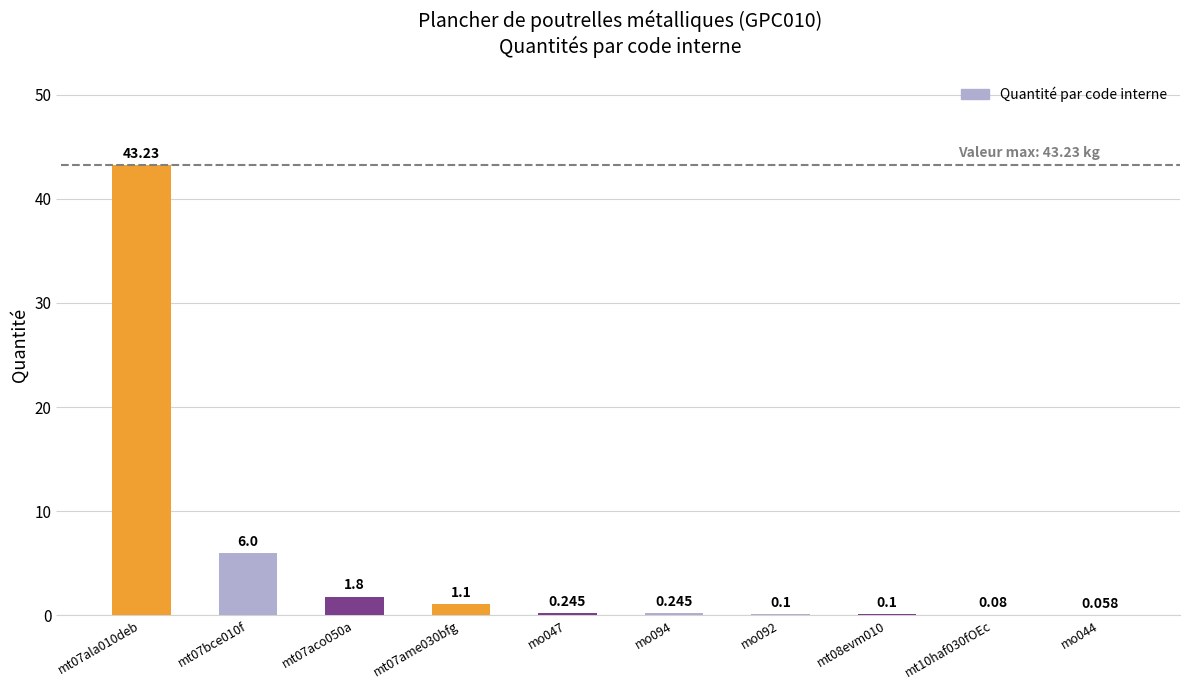

The value at mo047 is 0.1. True or false?

False